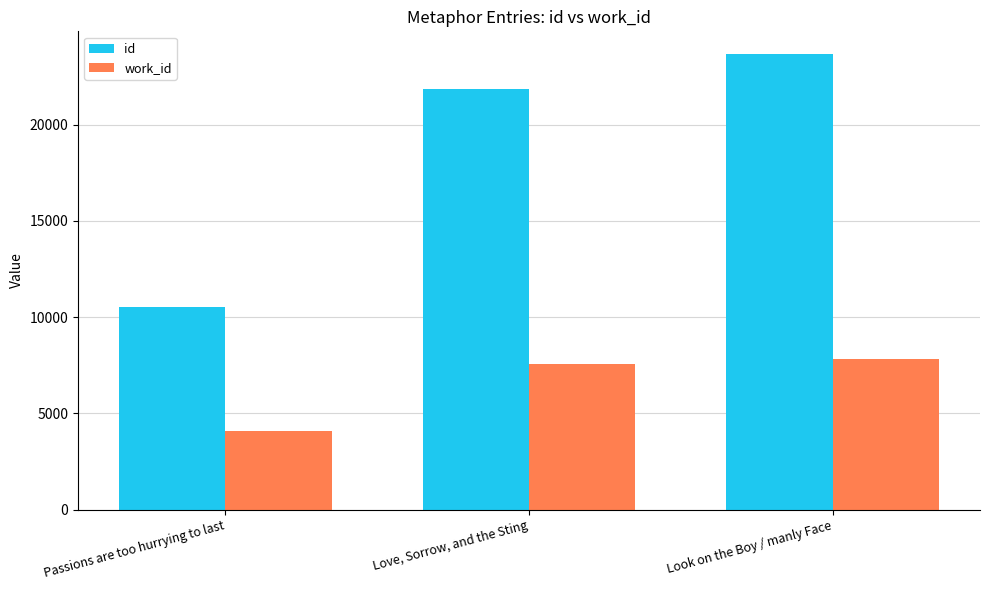

What is the approximate value of work_id at Love, Sorrow, and the Sting, to the nearest 50?

7550